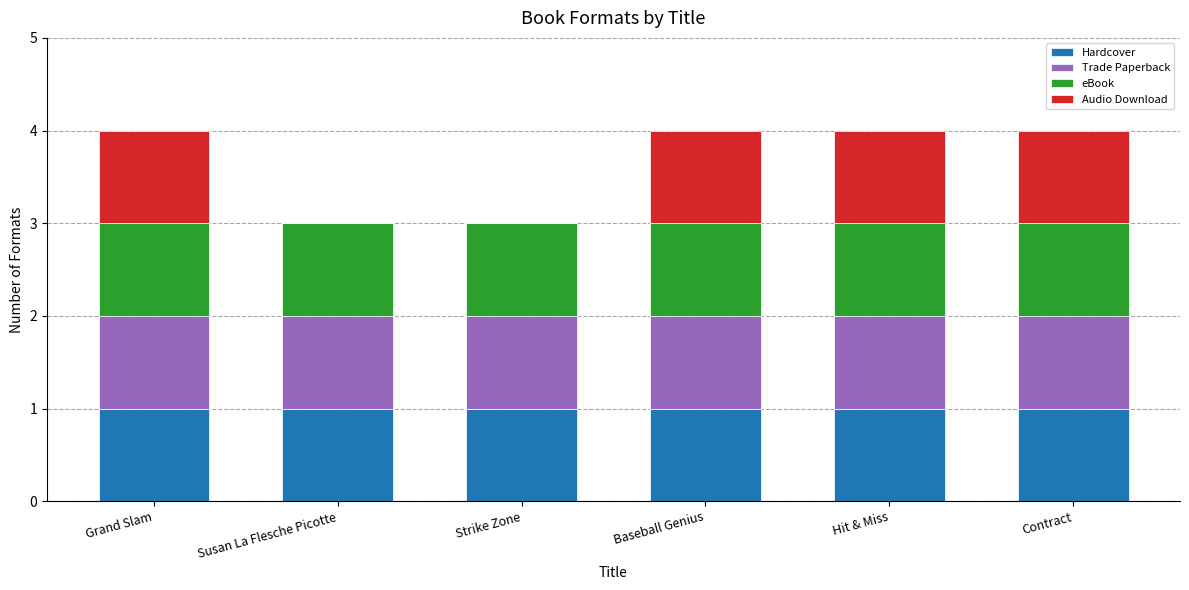

True or false: Hardcover has a value of 1 at Hit & Miss.

True